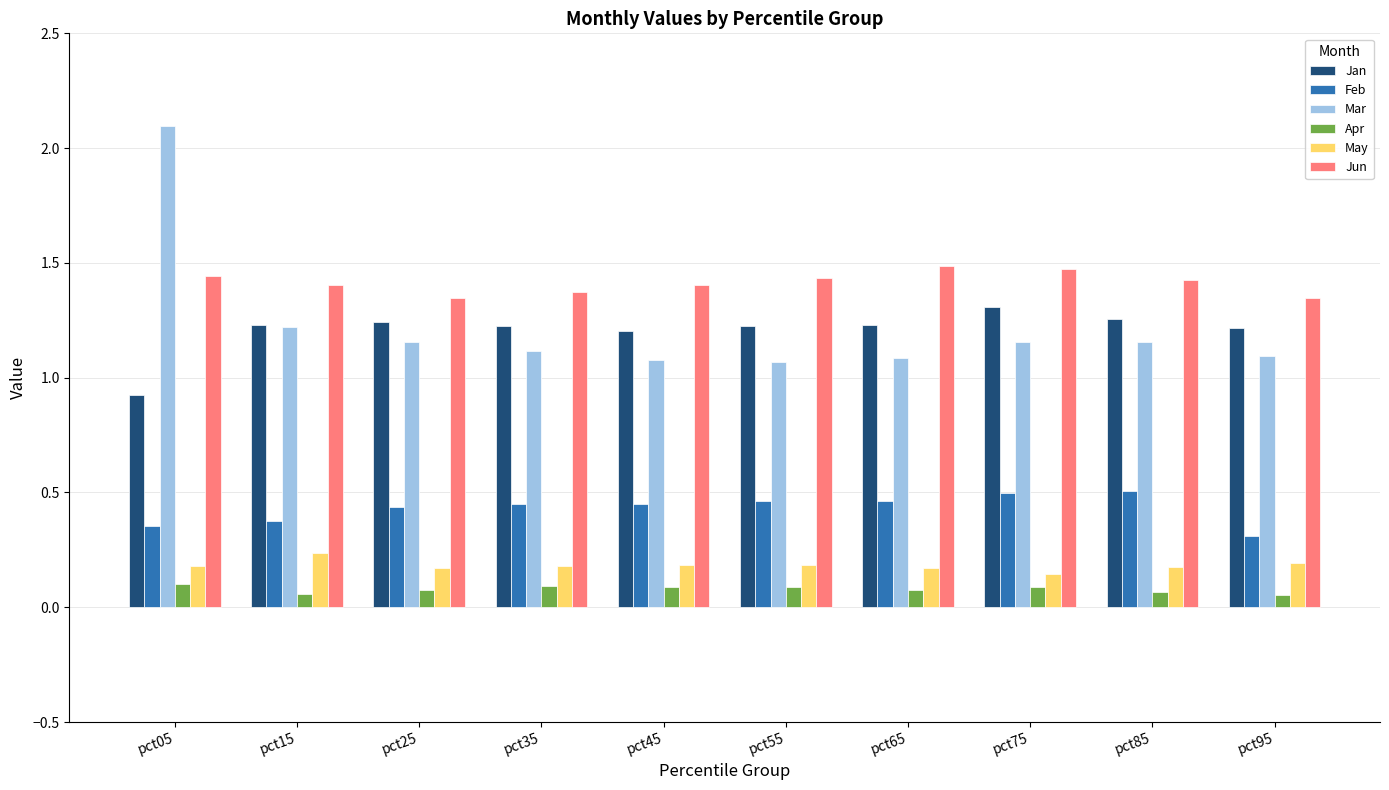

Rank the series by their maximum value, from highest to lowest.

Mar, Jun, Jan, Feb, May, Apr